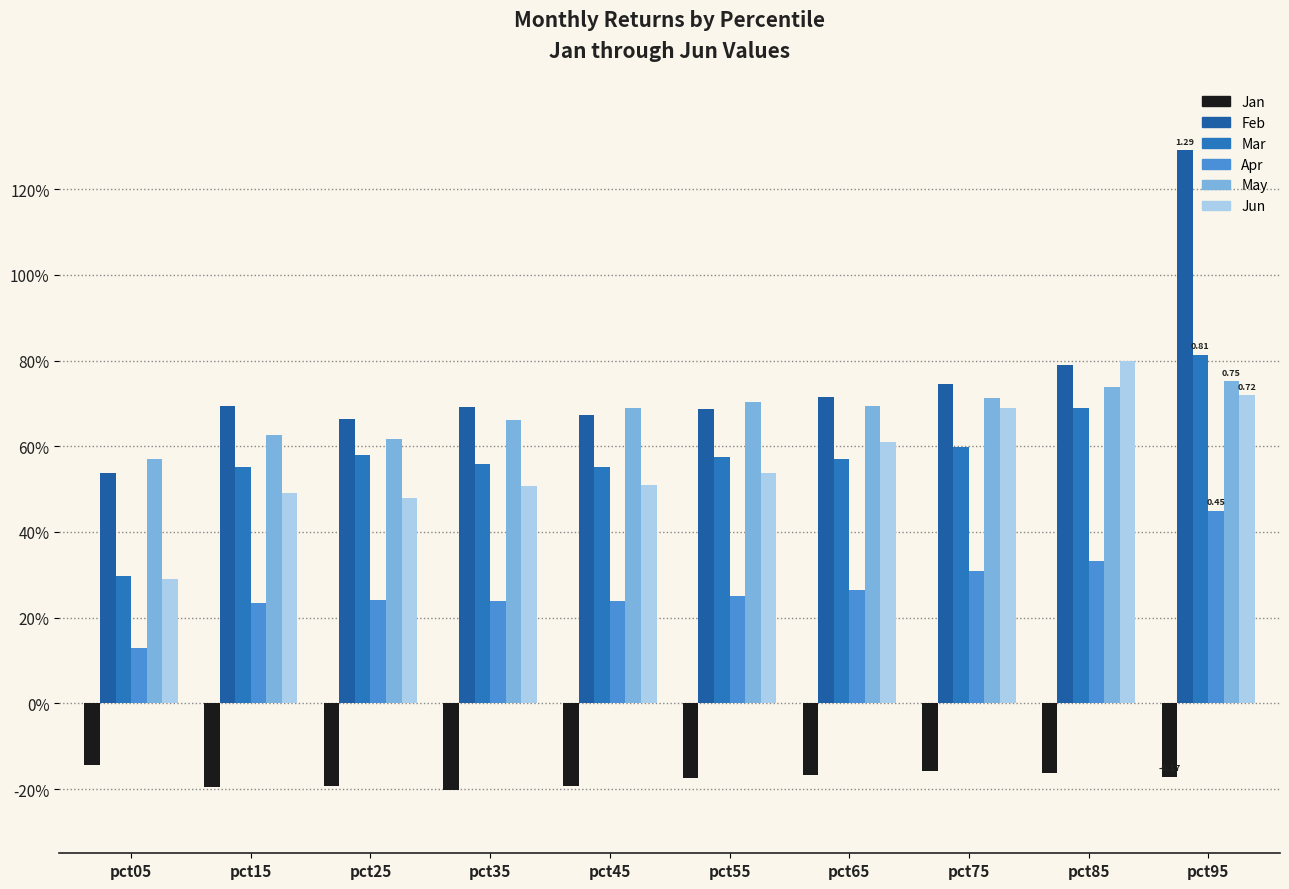

Are the bars grouped side by side (vs. stacked)?

Yes